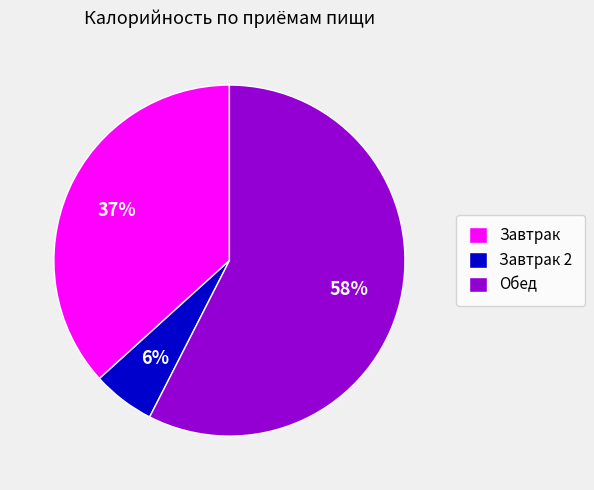

Does Обед account for over 50% of the chart?

Yes